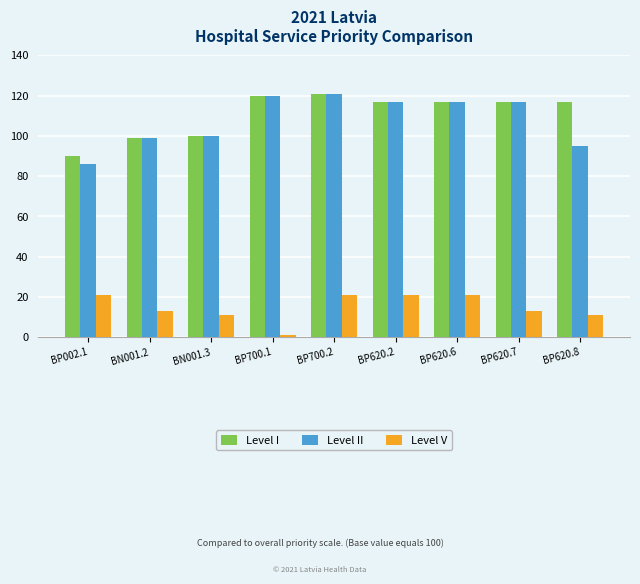

What is the spread (max minus min) of values at BP620.2?

96